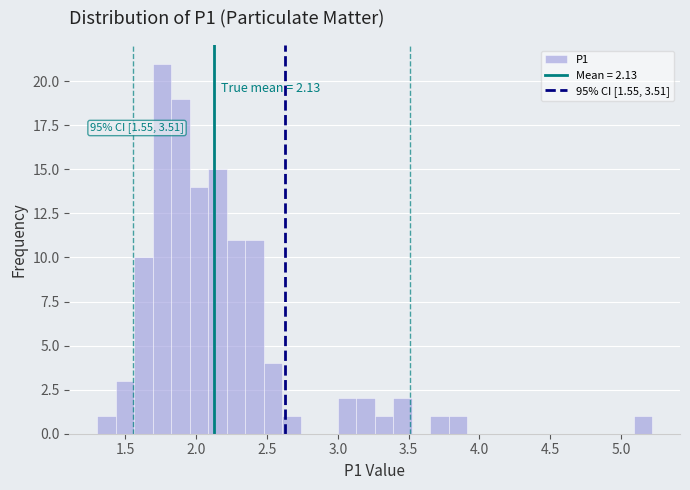

Read against the x-axis, roughly where is the centre of the tallest bar?

1.75